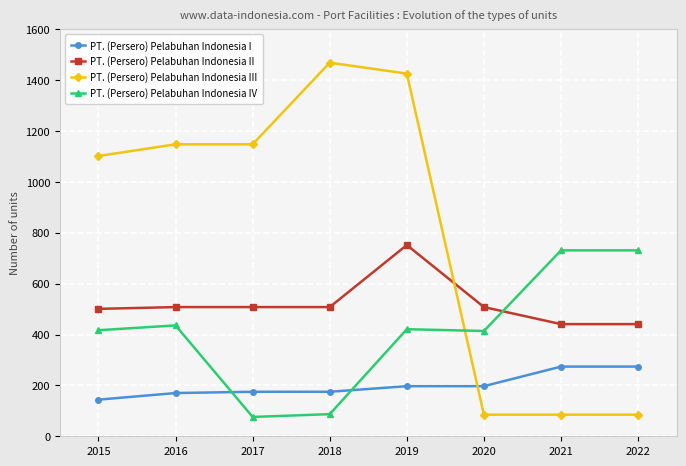

Which series changed the most between 2020 and 2021?

PT. (Persero) Pelabuhan Indonesia IV